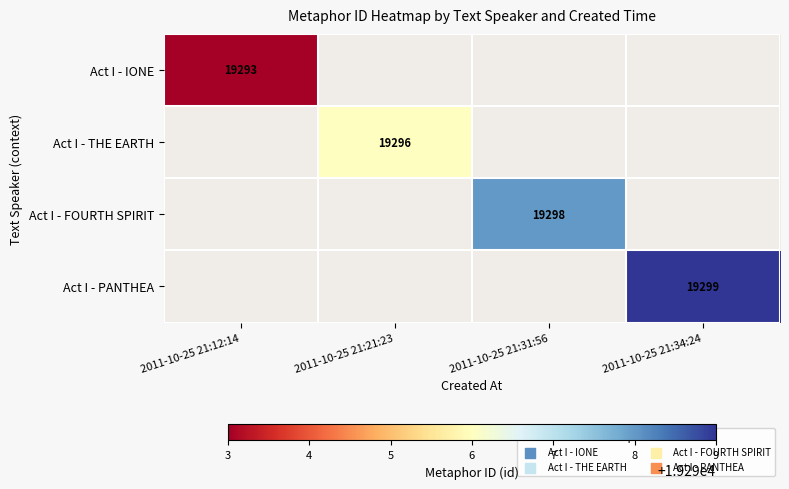

Which label corresponds to the largest value in the chart?

2011-10-25 21:34:24